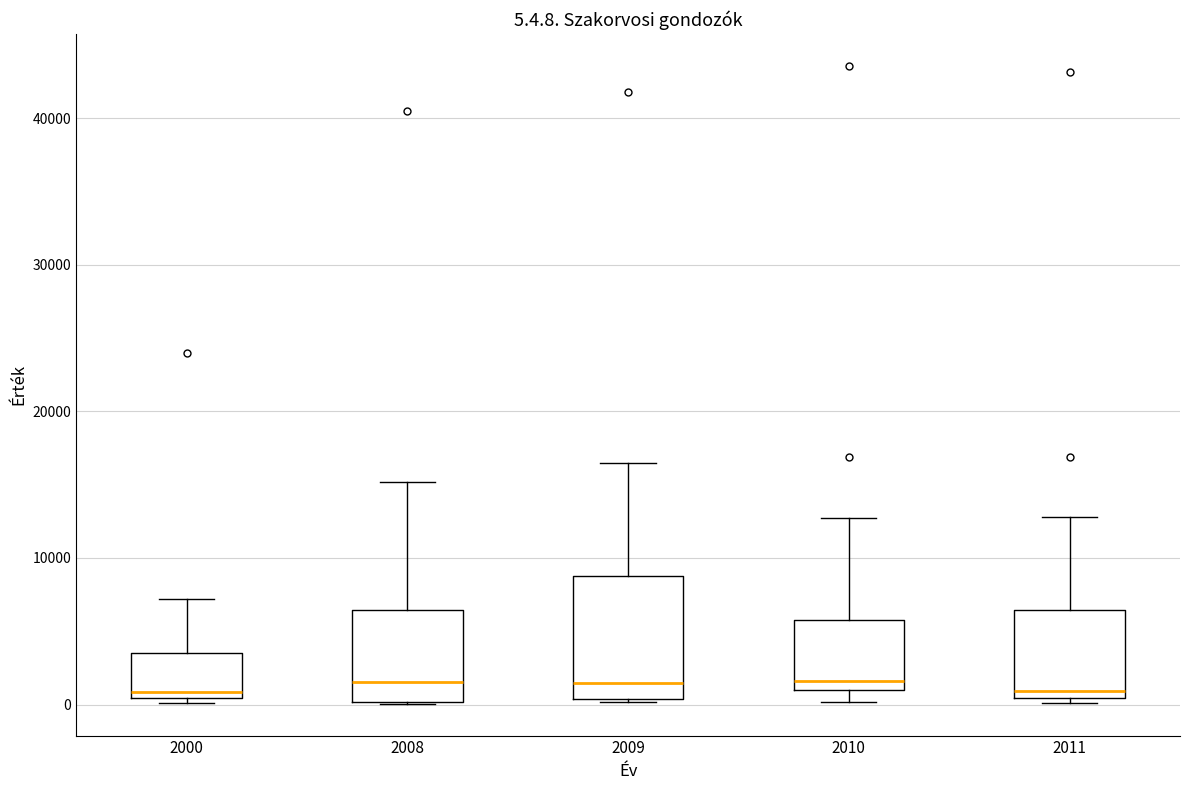

Which box is the tallest, from its lower edge to its upper edge?

2009